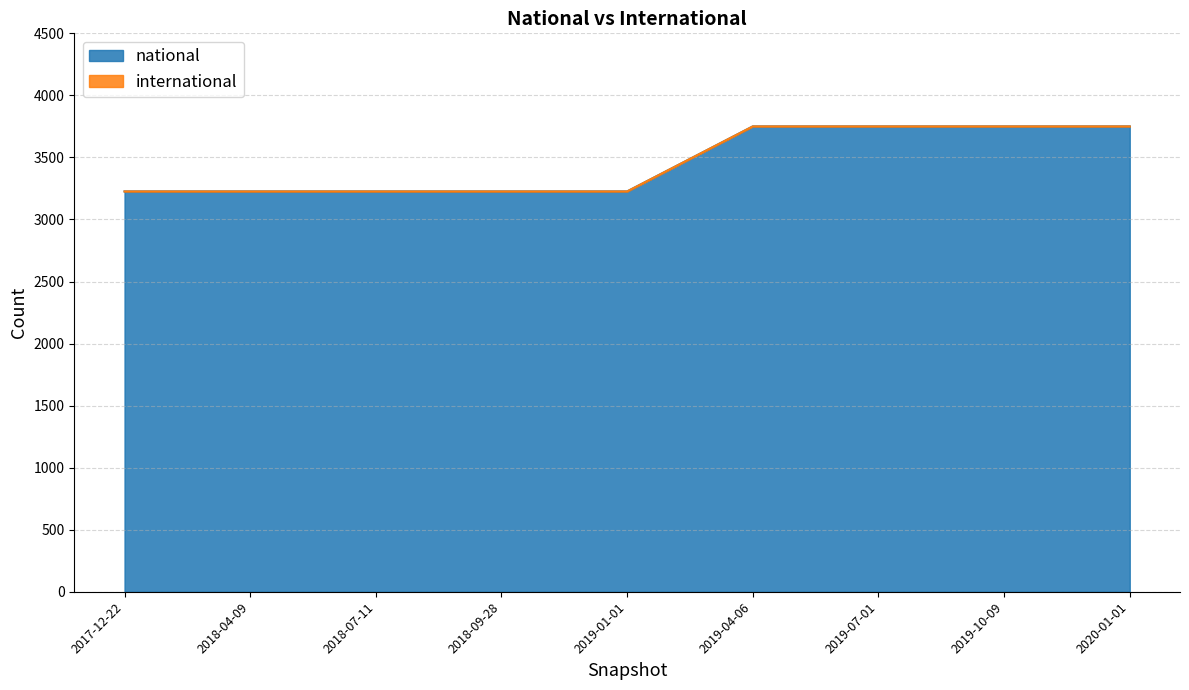

True or false: the data shows 3750 at 2019-07-01.

True